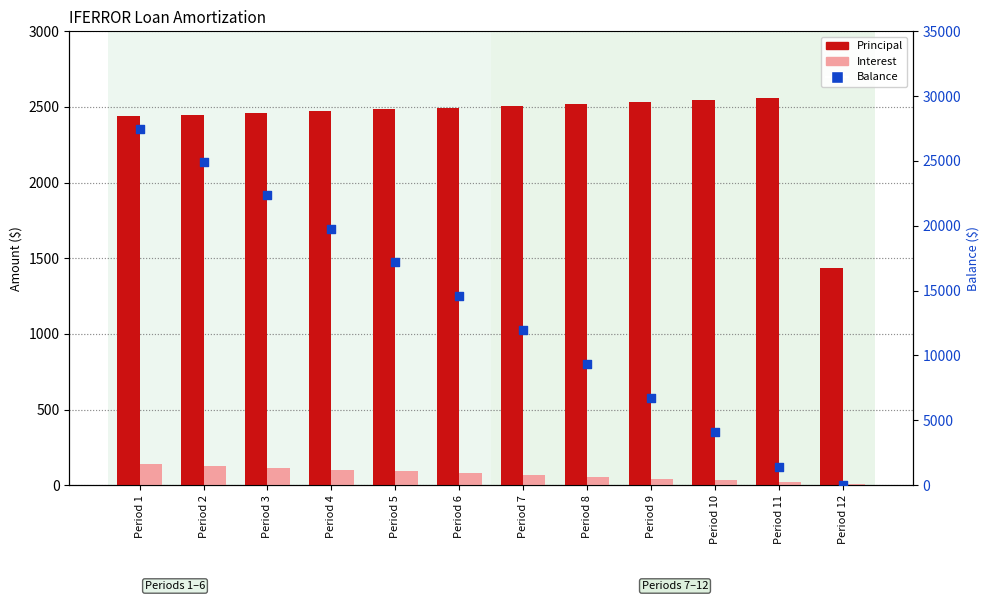

At which category is the sum across all series the highest?

Period 1